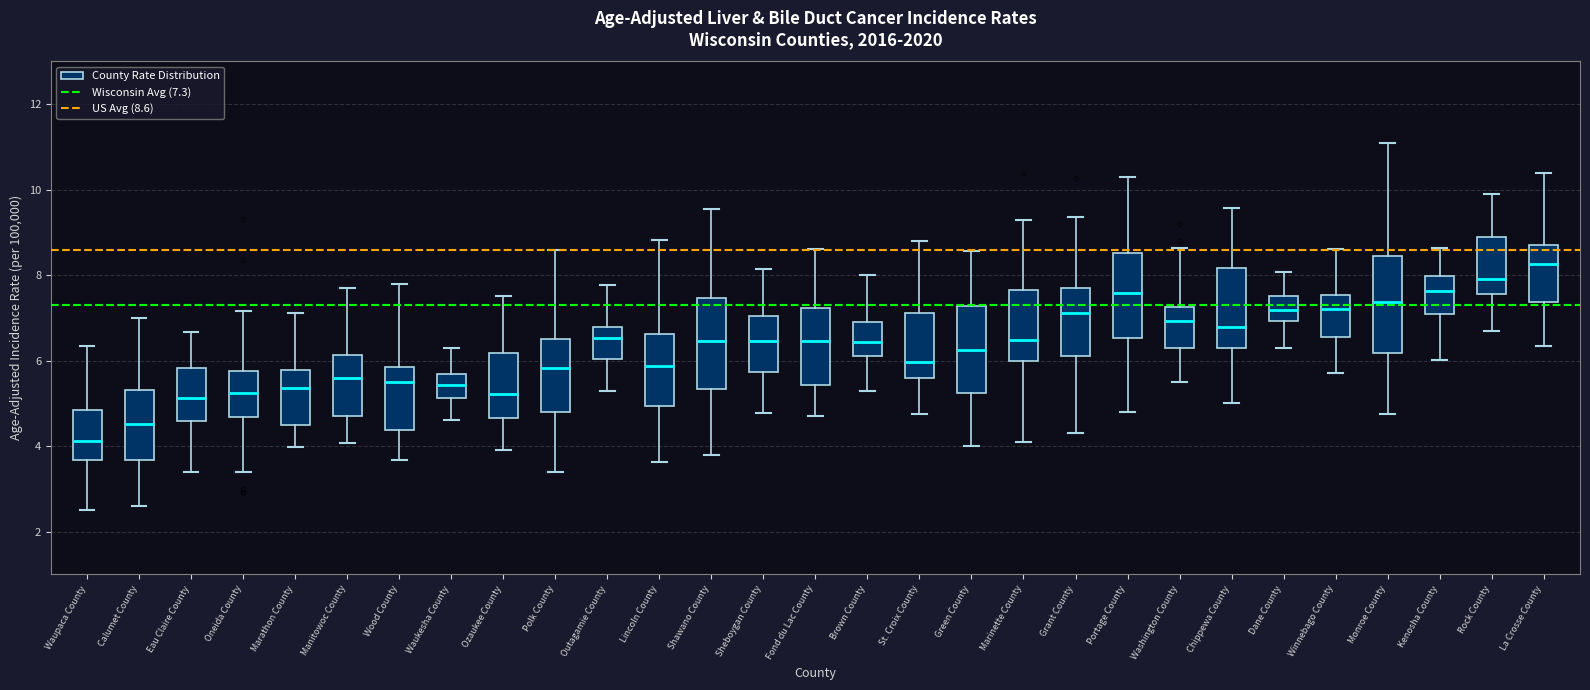

Reading left to right, transcribe this box plot: for each box, give where its median line is, the range the box spans, and where its two whiskers end, as read against the y-axis. The values are not printed on the chart, so give them approximately, as read against the axis.

Waupaca County: median 4.2, box 3.6 to 4.8, whiskers 2.6 to 6.4
Calumet County: median 4.6, box 3.6 to 5.4, whiskers 2.6 to 7.0
Eau Claire County: median 5.2, box 4.6 to 5.8, whiskers 3.4 to 6.6
Oneida County: median 5.2, box 4.6 to 5.8, whiskers 3.4 to 7.2
Marathon County: median 5.4, box 4.4 to 5.8, whiskers 4.0 to 7.2
Manitowoc County: median 5.6, box 4.8 to 6.2, whiskers 4.0 to 7.8
Wood County: median 5.6, box 4.4 to 5.8, whiskers 3.6 to 7.8
Waukesha County: median 5.4, box 5.2 to 5.6, whiskers 4.6 to 6.4
Ozaukee County: median 5.2, box 4.6 to 6.2, whiskers 4.0 to 7.6
Polk County: median 5.8, box 4.8 to 6.6, whiskers 3.4 to 8.6
Outagamie County: median 6.6, box 6.0 to 6.8, whiskers 5.2 to 7.8
Lincoln County: median 5.8, box 5.0 to 6.6, whiskers 3.6 to 8.8
Shawano County: median 6.4, box 5.4 to 7.4, whiskers 3.8 to 9.6
Sheboygan County: median 6.4, box 5.8 to 7.0, whiskers 4.8 to 8.2
Fond du Lac County: median 6.4, box 5.4 to 7.2, whiskers 4.8 to 8.6
Brown County: median 6.4, box 6.2 to 7.0, whiskers 5.4 to 8.0
St. Croix County: median 6.0, box 5.6 to 7.2, whiskers 4.8 to 8.8
Green County: median 6.2, box 5.2 to 7.2, whiskers 4.0 to 8.6
Marinette County: median 6.4, box 6.0 to 7.6, whiskers 4.2 to 9.2
Grant County: median 7.2, box 6.2 to 7.8, whiskers 4.4 to 9.4
Portage County: median 7.6, box 6.6 to 8.6, whiskers 4.8 to 10.4
Washington County: median 7.0, box 6.2 to 7.2, whiskers 5.6 to 8.6
Chippewa County: median 6.8, box 6.2 to 8.2, whiskers 5.0 to 9.6
Dane County: median 7.2, box 7.0 to 7.6, whiskers 6.4 to 8.0
Winnebago County: median 7.2, box 6.6 to 7.6, whiskers 5.8 to 8.6
Monroe County: median 7.4, box 6.2 to 8.4, whiskers 4.8 to 11.2
Kenosha County: median 7.6, box 7.0 to 8.0, whiskers 6.0 to 8.6
Rock County: median 8.0, box 7.6 to 8.8, whiskers 6.8 to 10.0
La Crosse County: median 8.2, box 7.4 to 8.8, whiskers 6.4 to 10.4